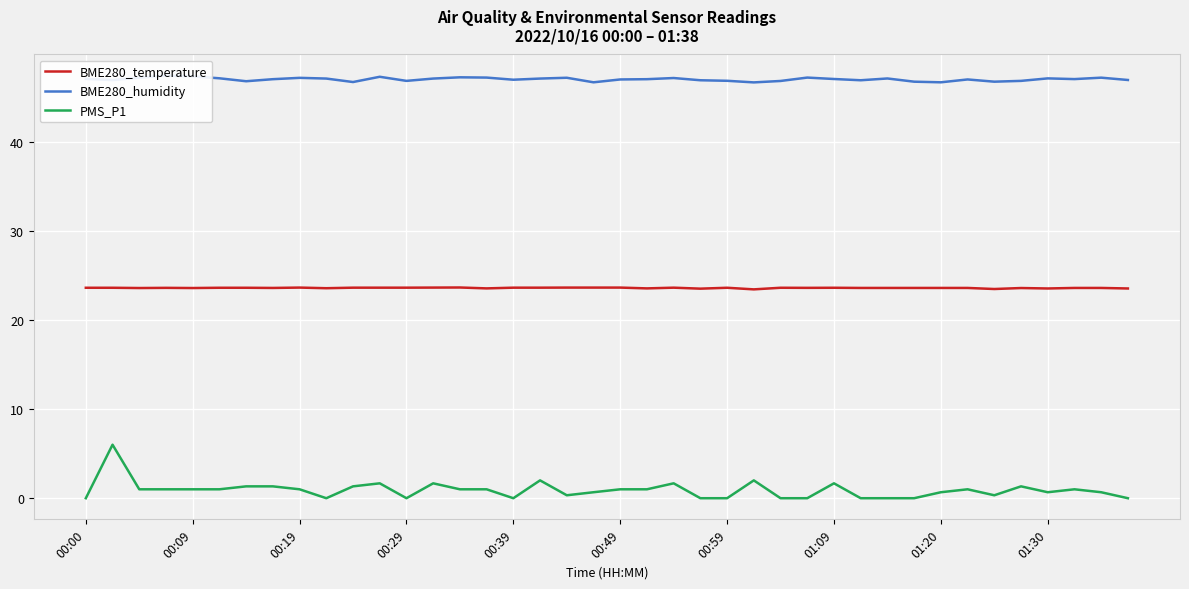

True or false: PMS_P1 and BME280_temperature intersect in this chart.

False